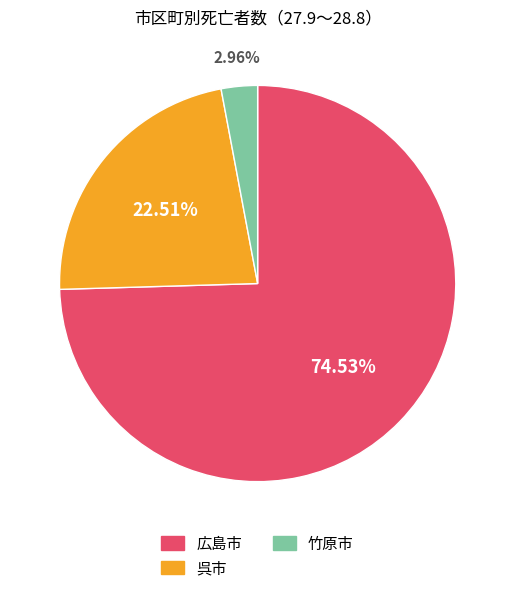

How many slices are in this pie chart?

3